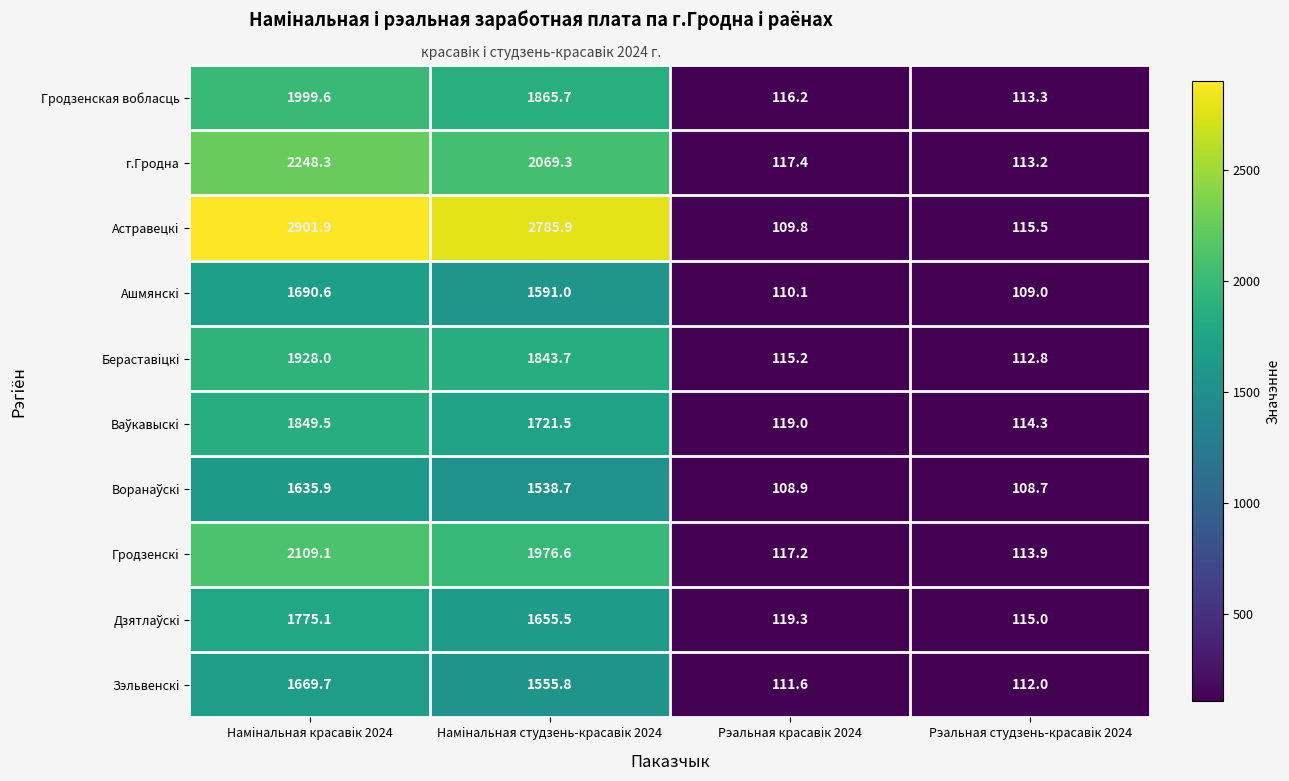

Where does the Бераставiцкi series first go above 1843?

Намiнальная красавiк 2024